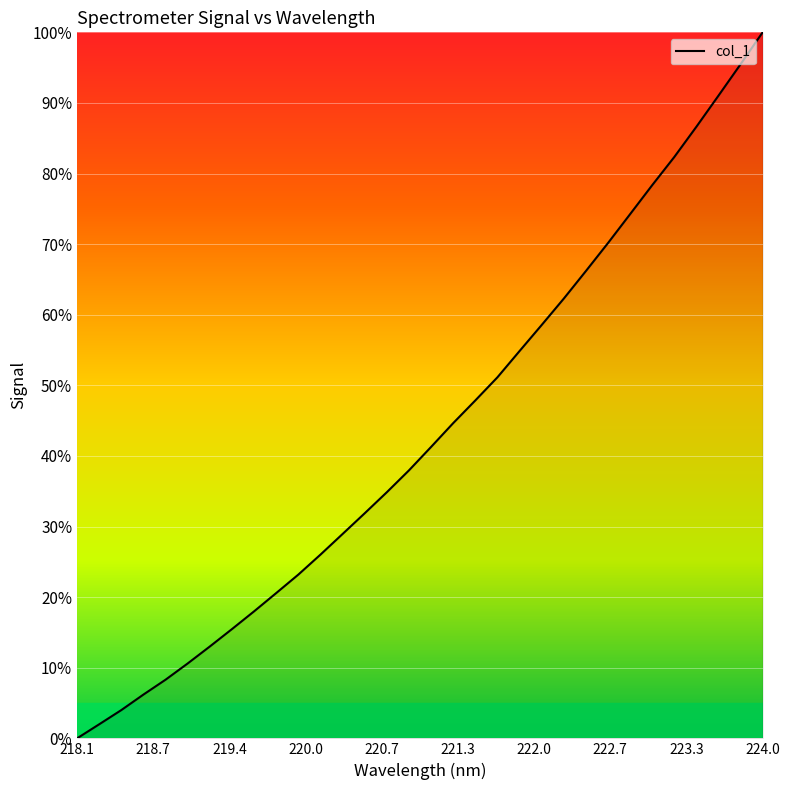

What is the maximum value shown in the chart?

100.0